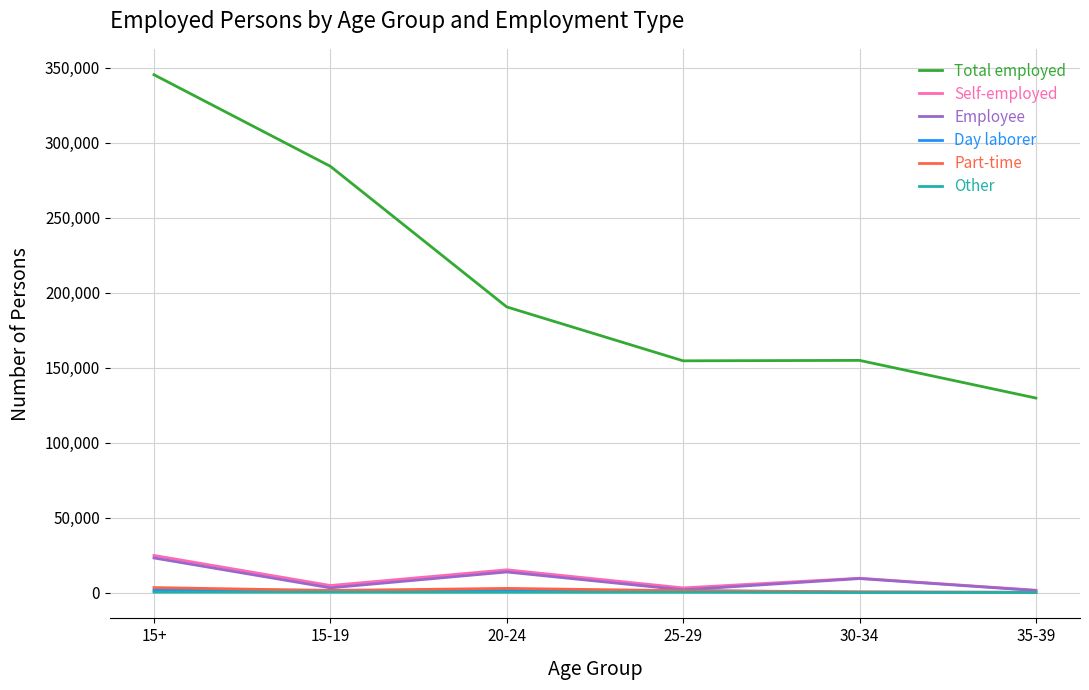

Read the Part-time value at 35-39.

140